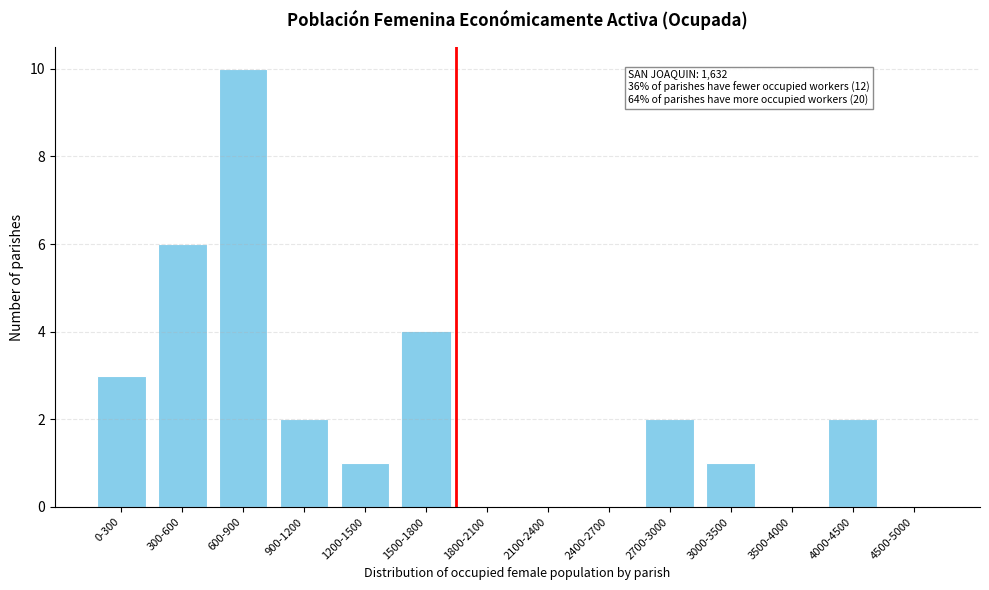

Reading left to right, transcribe all the data shown in this chart.

0-300=3	300-600=6	600-900=10	900-1200=2	1200-1500=1	1500-1800=4	1800-2100=0	2100-2400=0	2400-2700=0	2700-3000=2	3000-3500=1	3500-4000=0	4000-4500=2	4500-5000=0